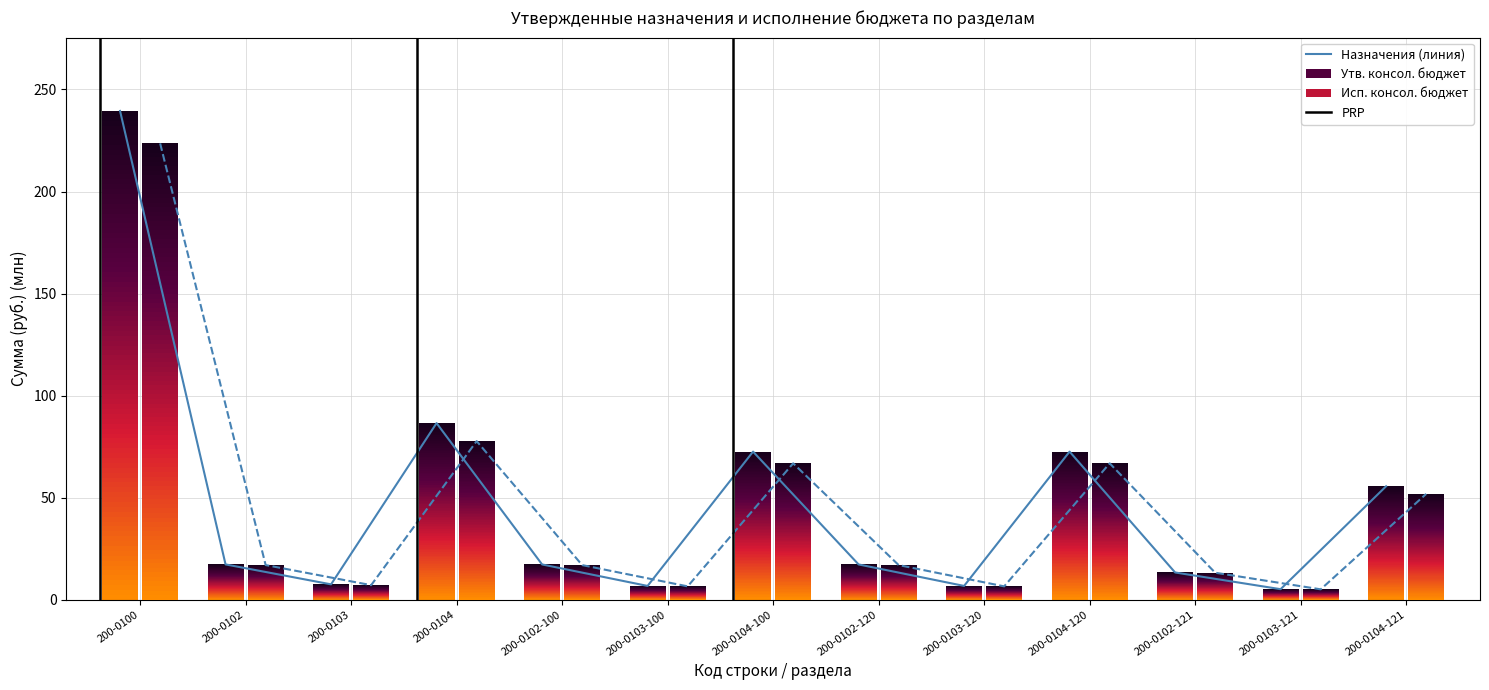

Is the value of Исп. консол. бюджет at 200-0103-100 greater than the value of Утв. консол. бюджет at 200-0103-120?

No